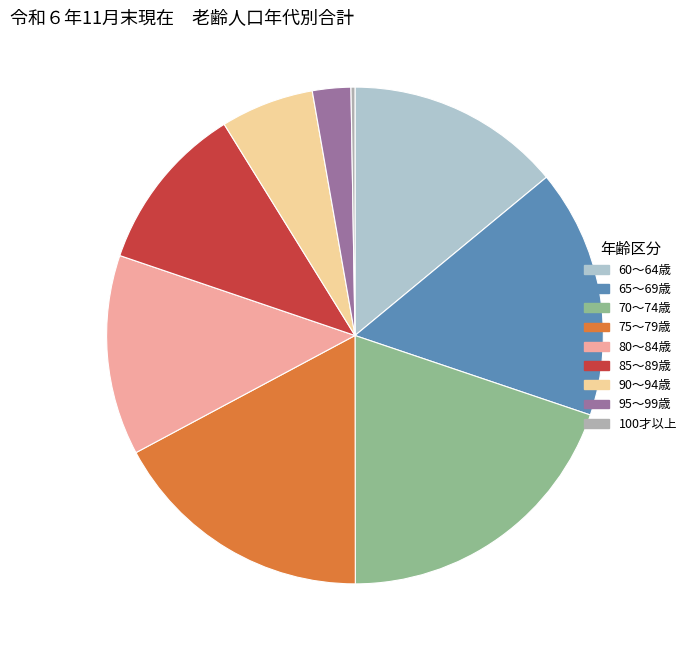

What is the change in value from 95～99歳 to 100才以上?

-216